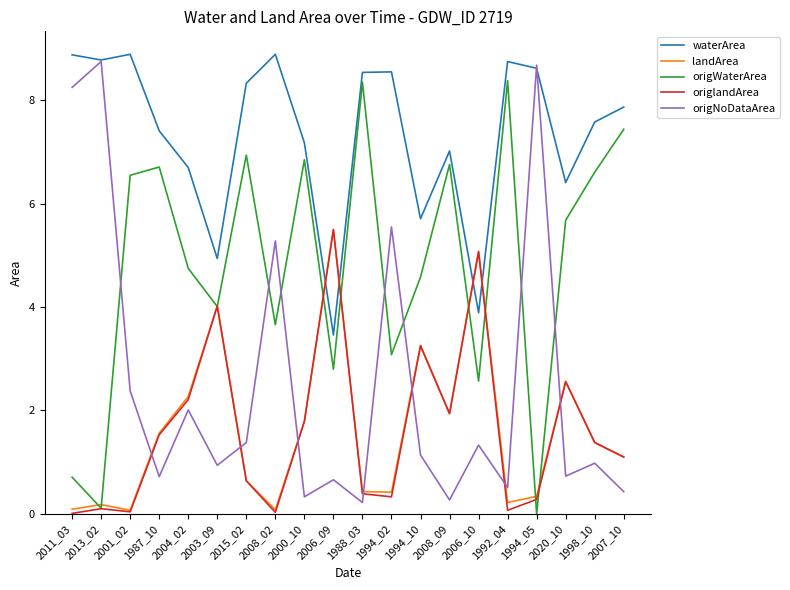

True or false: waterArea and origWaterArea cross at least once.

False